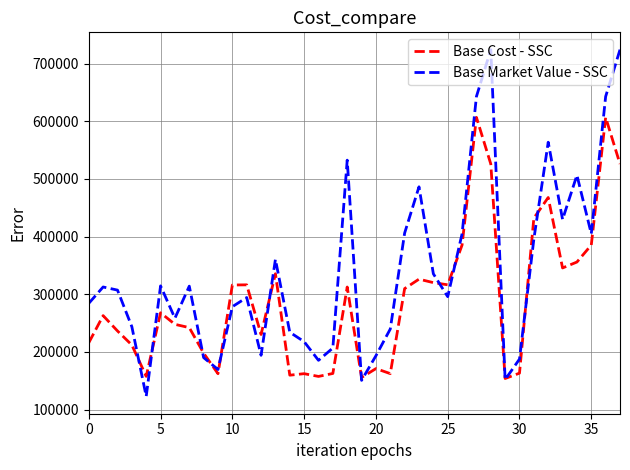

Rank the series by their average value, from highest to lowest.

Base Market Value - SSC, Base Cost - SSC